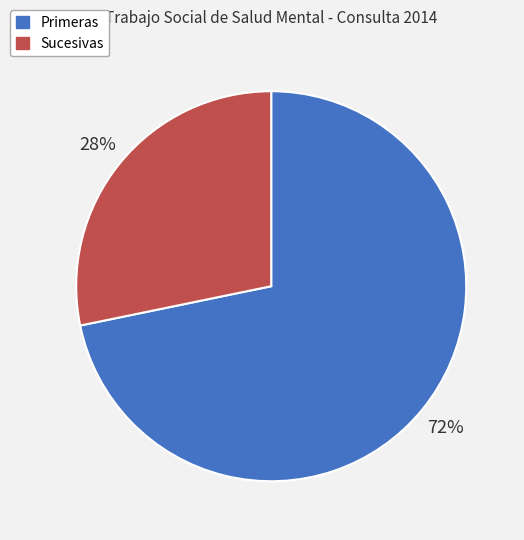

Which category has the biggest portion of the pie?

Primeras